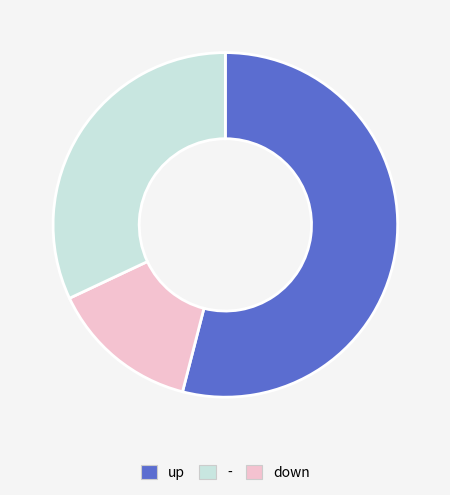

Does any single category account for the majority?

Yes